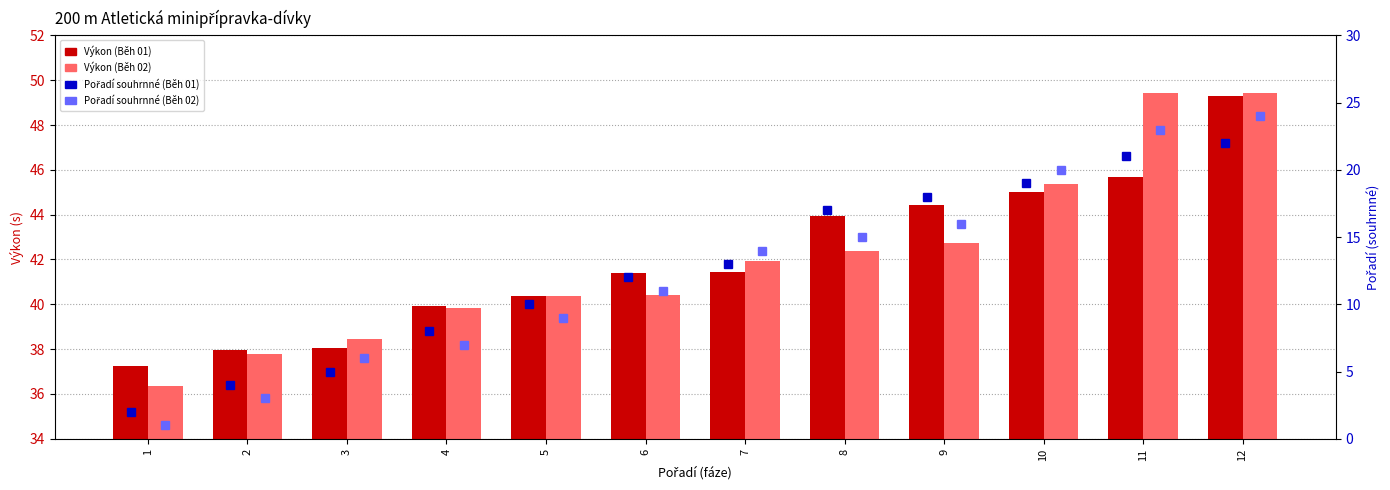

What value does the Výkon (Běh 02) series have at 11?

49.4